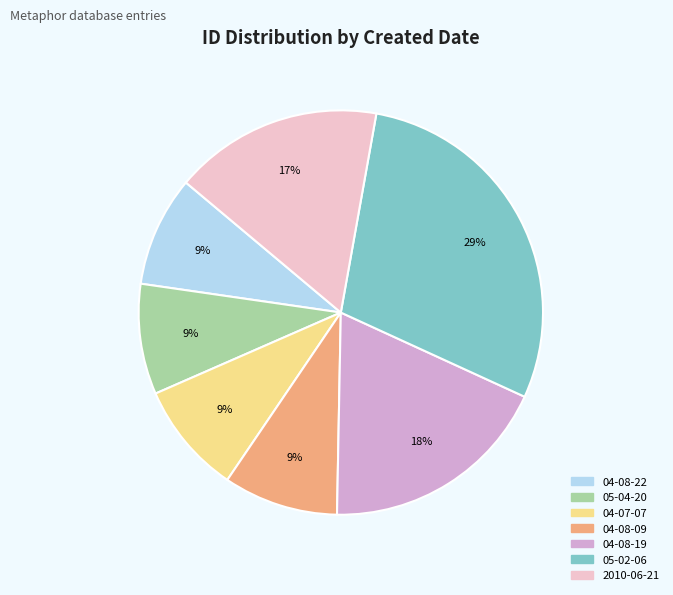

To the nearest percent, what is the average slice percentage?

14%